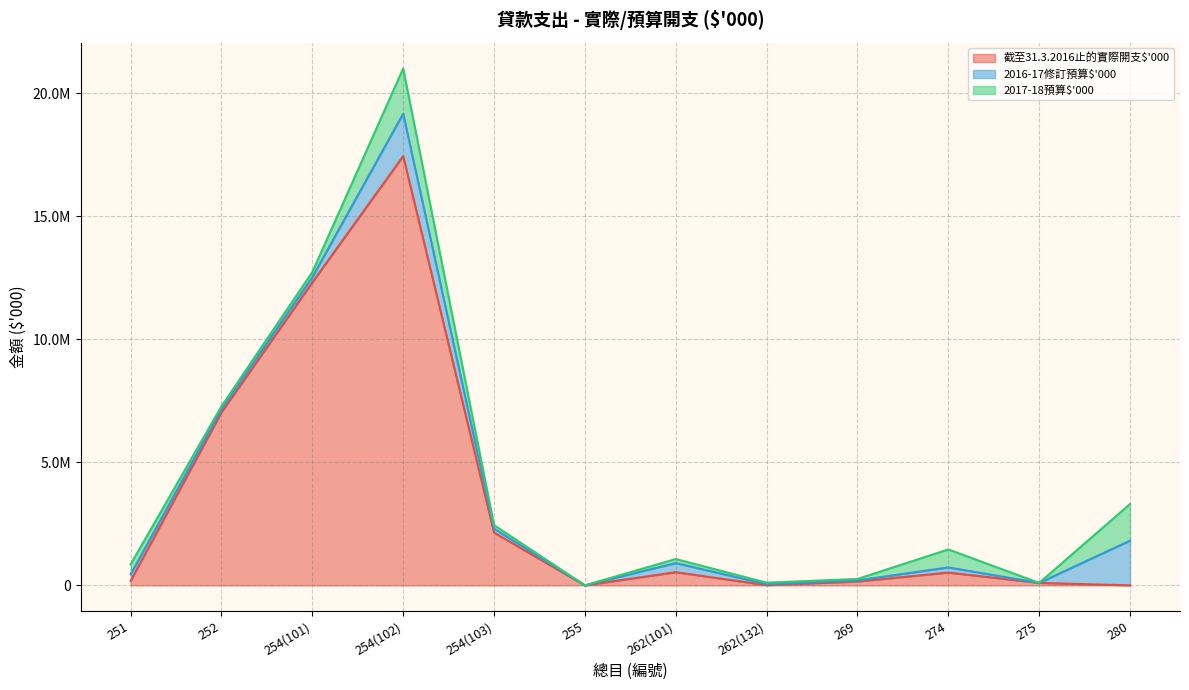

What is the average value of the 截至31.3.2016止的實際開支$'000 series?

3369159